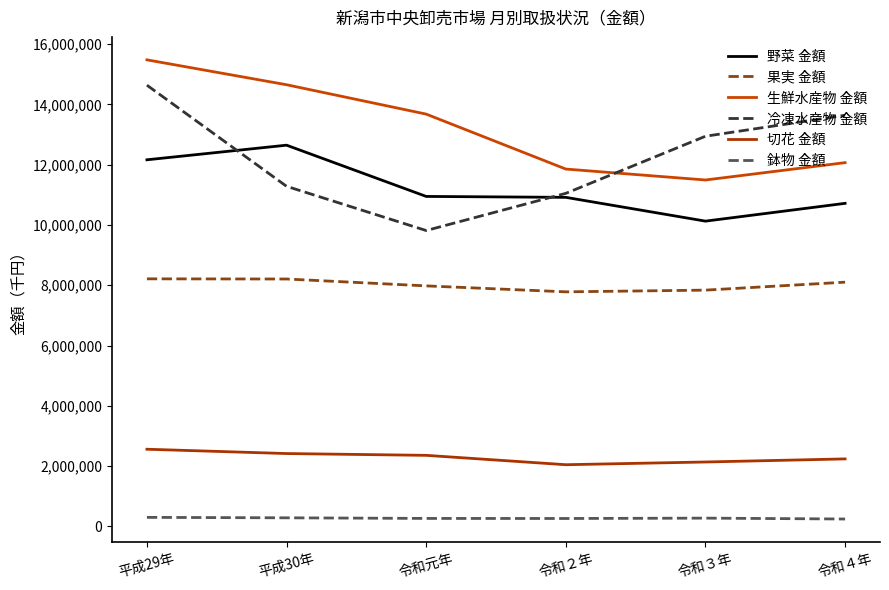

At which label does 野菜 金額 reach its minimum?

令和３年